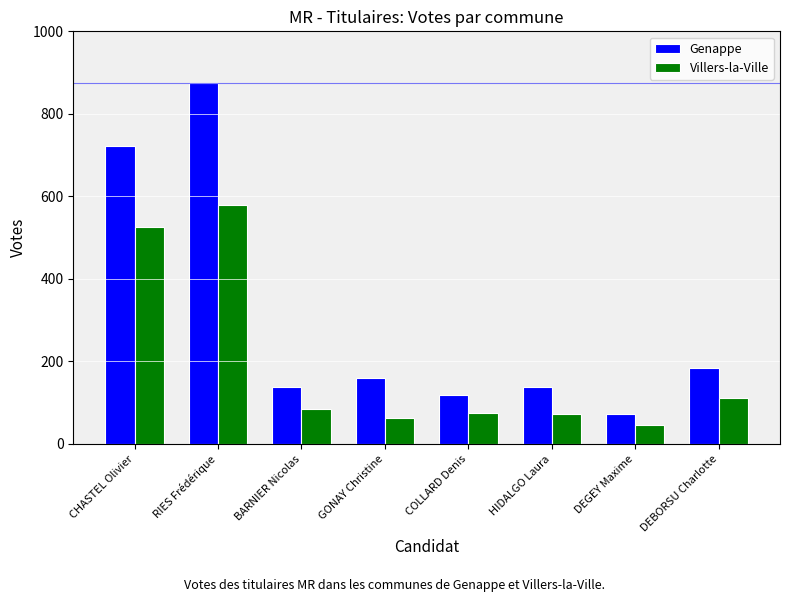

True or false: Genappe has a value of 1430 at RIES Frédérique.

False